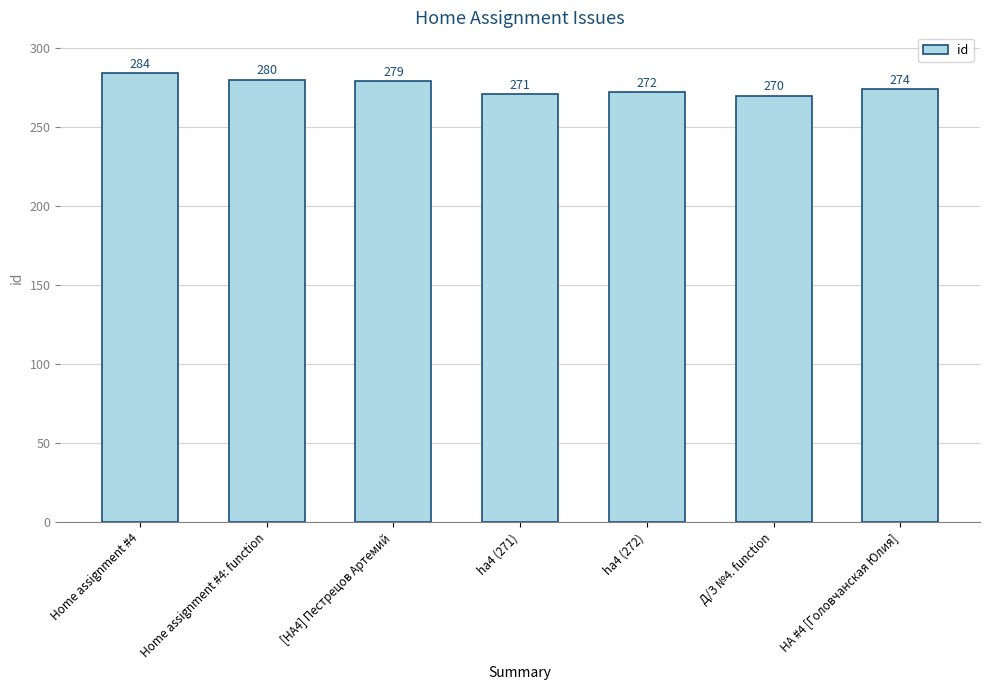

What position from the right is HA #4 [Головчанская Юлия]?

1